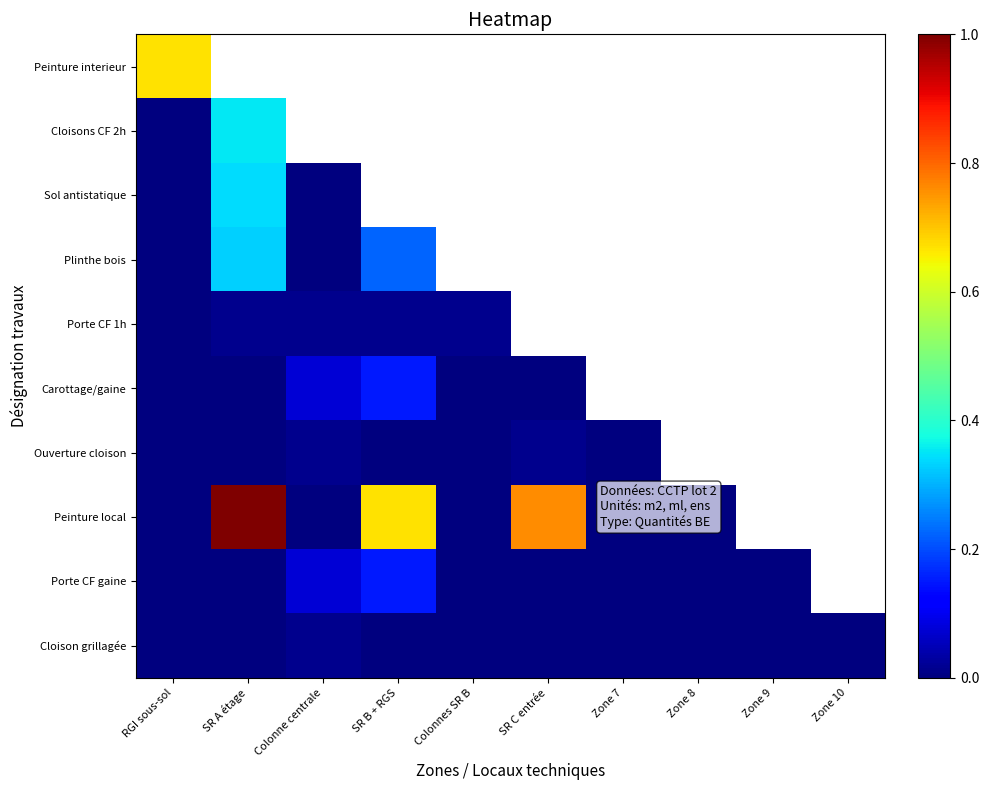

At which label does Carottage/gaine reach its peak?

SR B + RGS